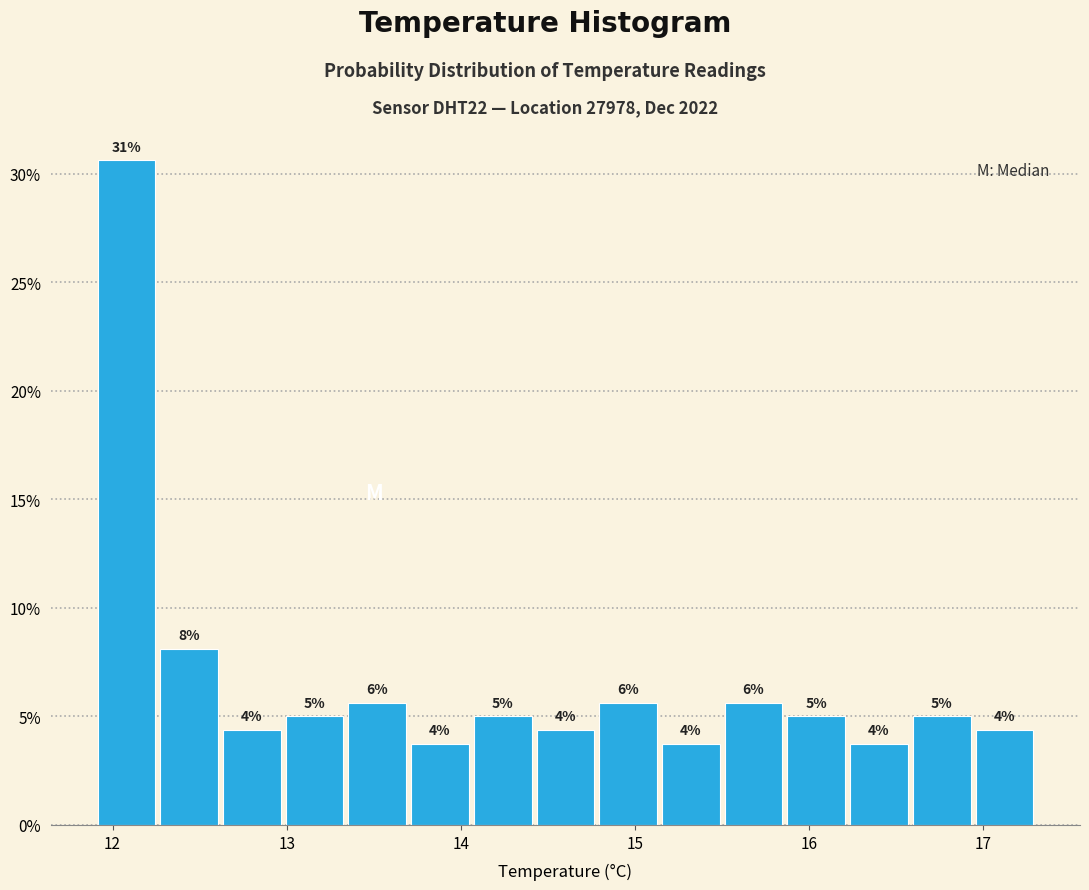

Read against the x-axis, roughly where is the centre of the tallest bar?

12.1